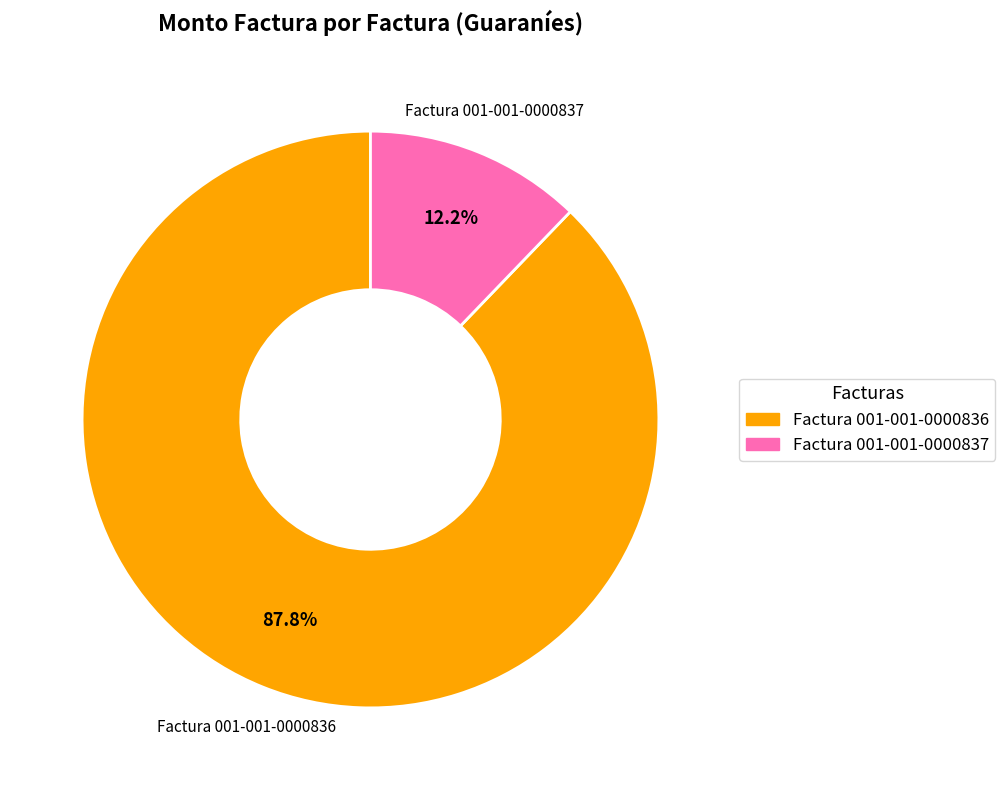

To the nearest percent, what is the difference between the largest and smallest slice percentages?

76%